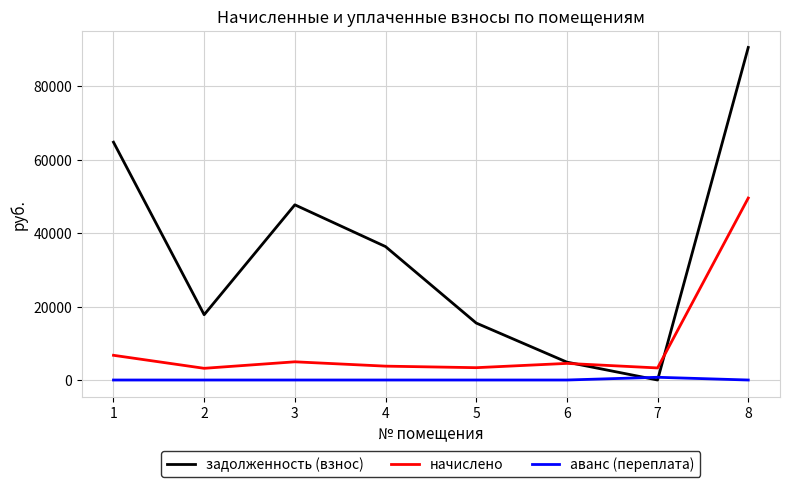

What are all the series names shown in the legend?

задолженность (взнос), начислено, аванс (переплата)